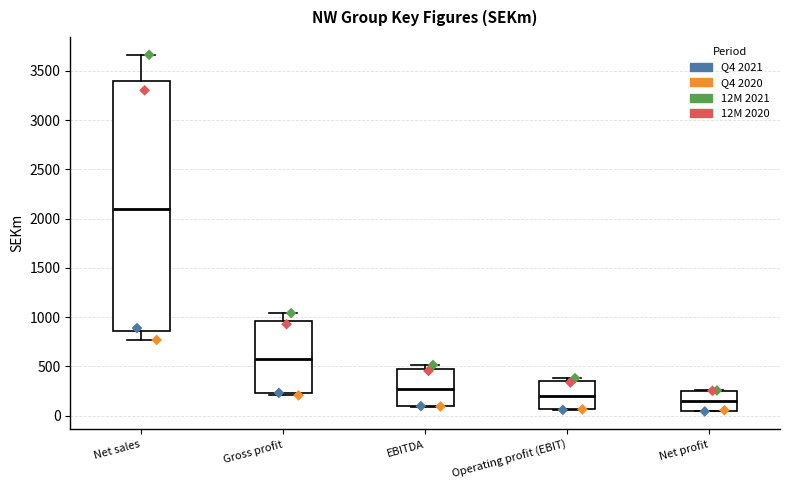

Reading left to right, transcribe this box plot: for each box, give where its median line is, the range the box spans, and where its two whiskers end, as read against the y-axis. The values are not printed on the chart, so give them approximately, as read against the axis.

Net sales: median 2100, box 850 to 3400, whiskers 750 to 3650
Gross profit: median 600, box 250 to 950, whiskers 200 to 1050
EBITDA: median 300, box 100 to 450, whiskers 100 to 500
Operating profit (EBIT): median 200, box 50 to 350, whiskers 50 to 400
Net profit: median 150, box 50 to 250, whiskers 50 to 250